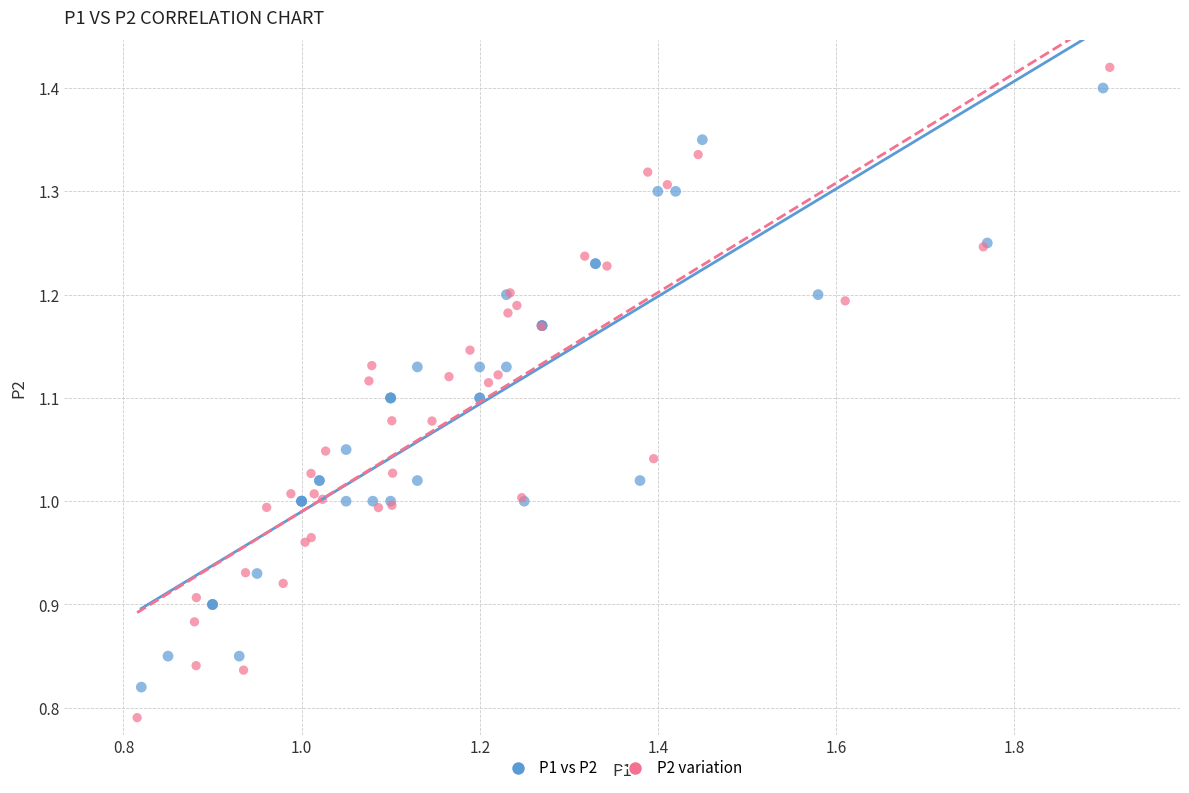

What are all the series names shown in the legend?

P1 vs P2, P2 variation